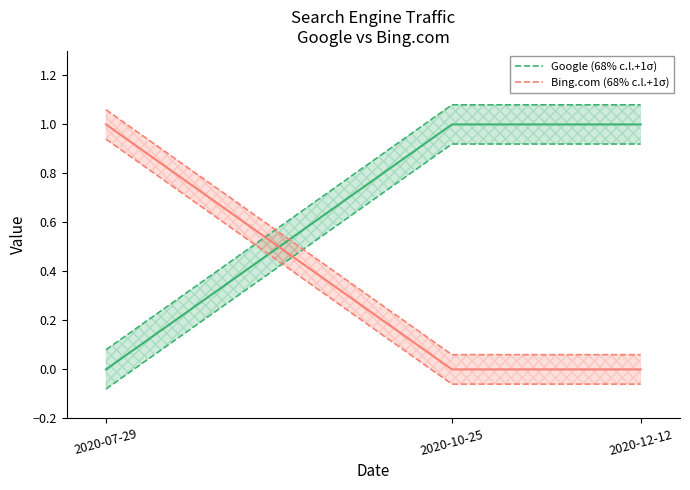

What position from the left is 2020-12-12?

3